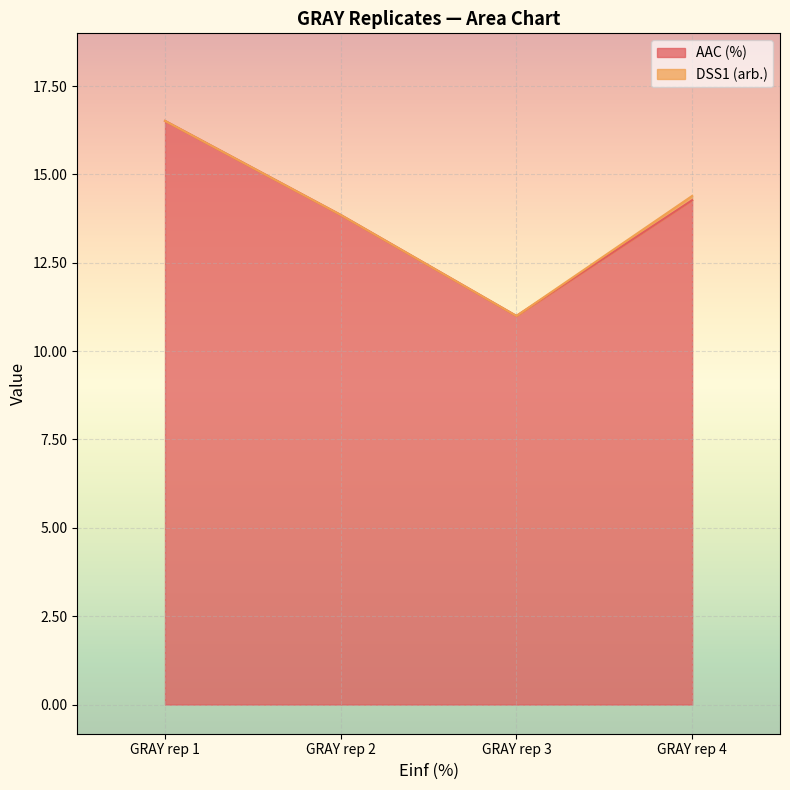

What is the sum of the values at GRAY rep 4 and GRAY rep 1?

30.8